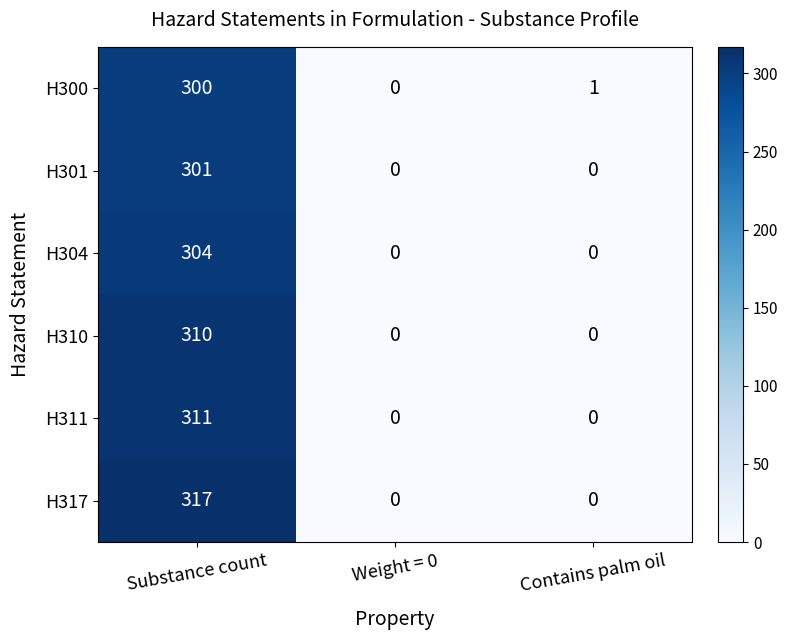

Which label corresponds to the largest value in the chart?

Substance count